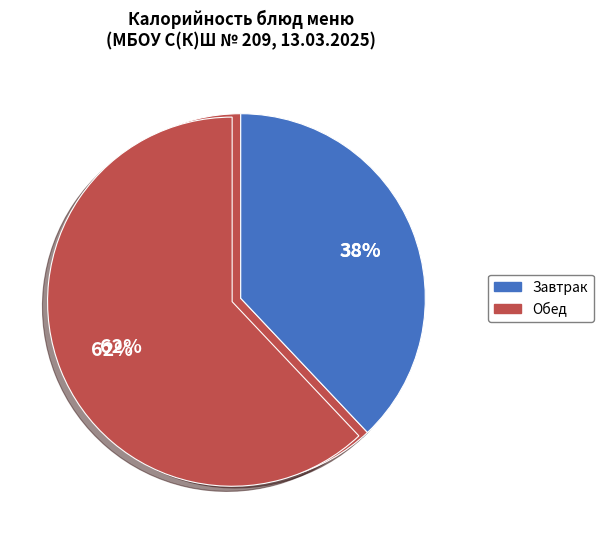

Which slice is the largest?

Шницель из говядины